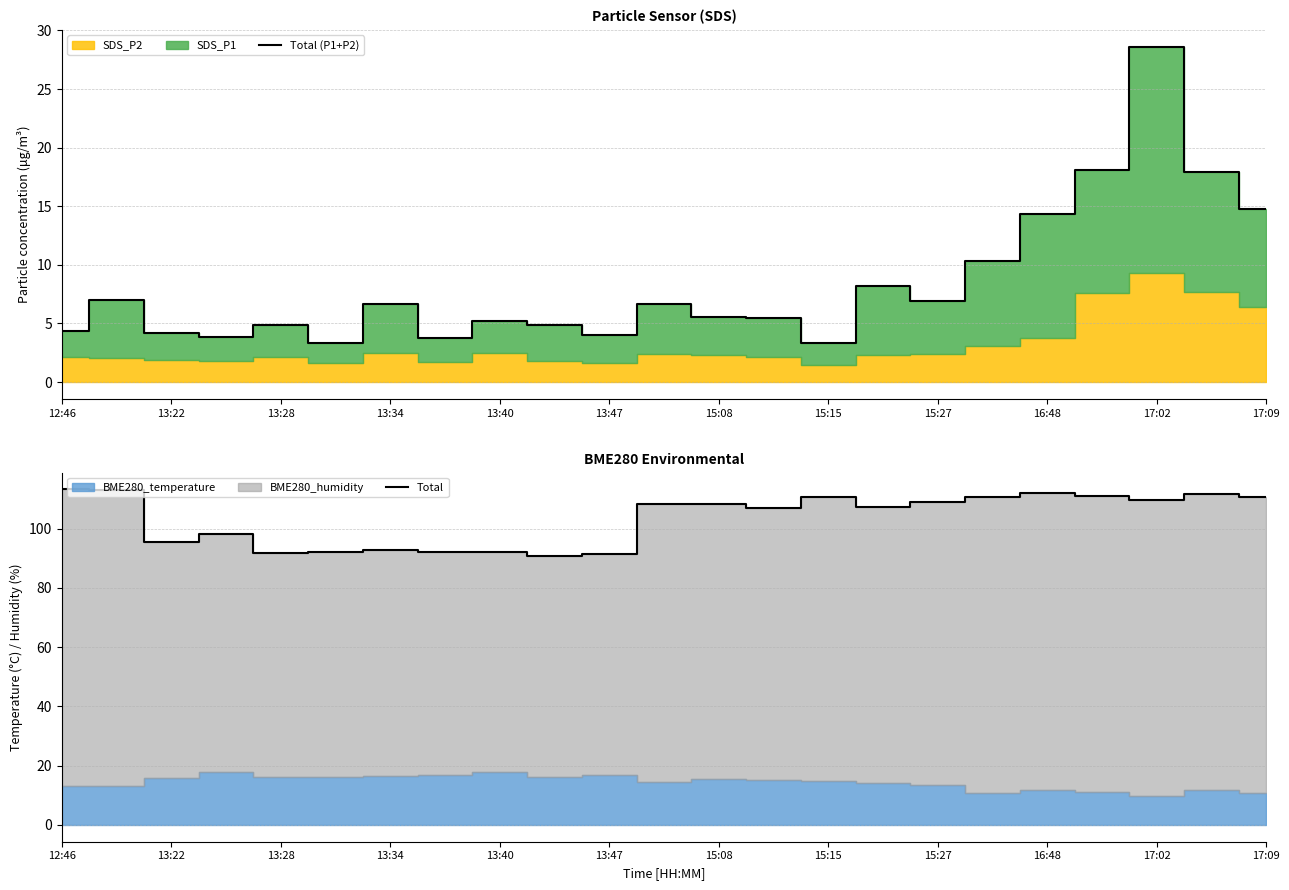

The value of Total at 13:47 is 50.8. True or false?

False